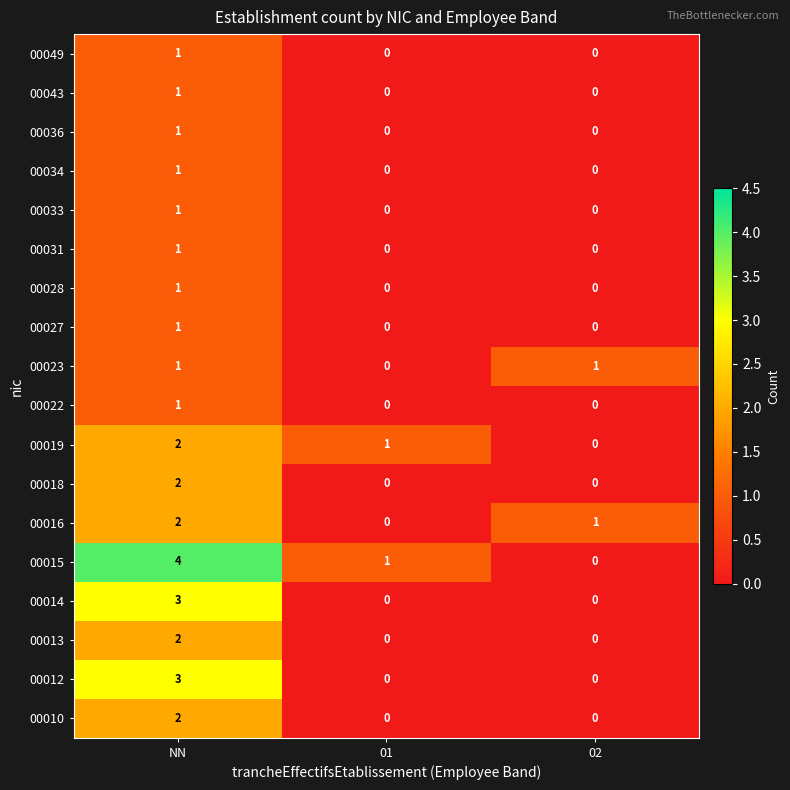

Count the 00043 values in the range 0 to 1.

3